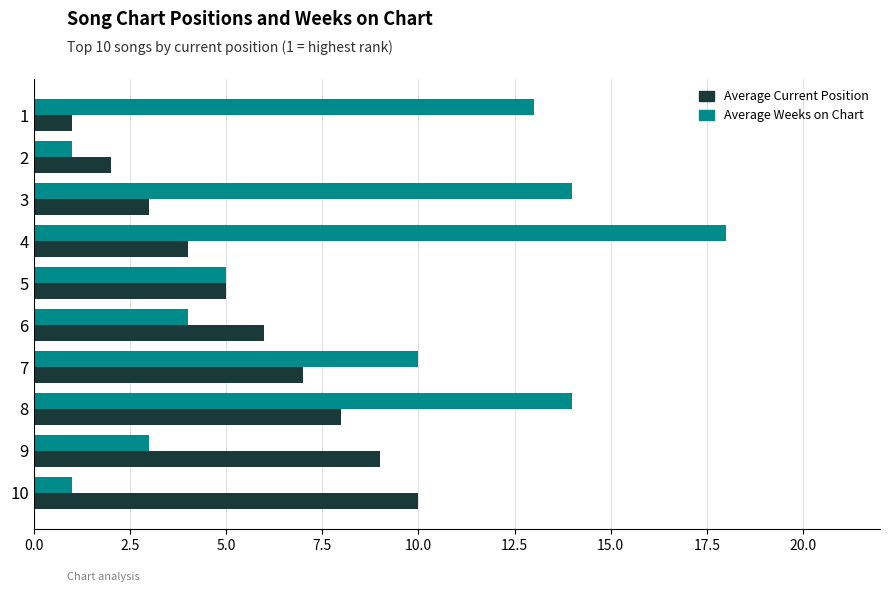

What is the difference between the maximum and second lowest values in the Average Current Position series?

8